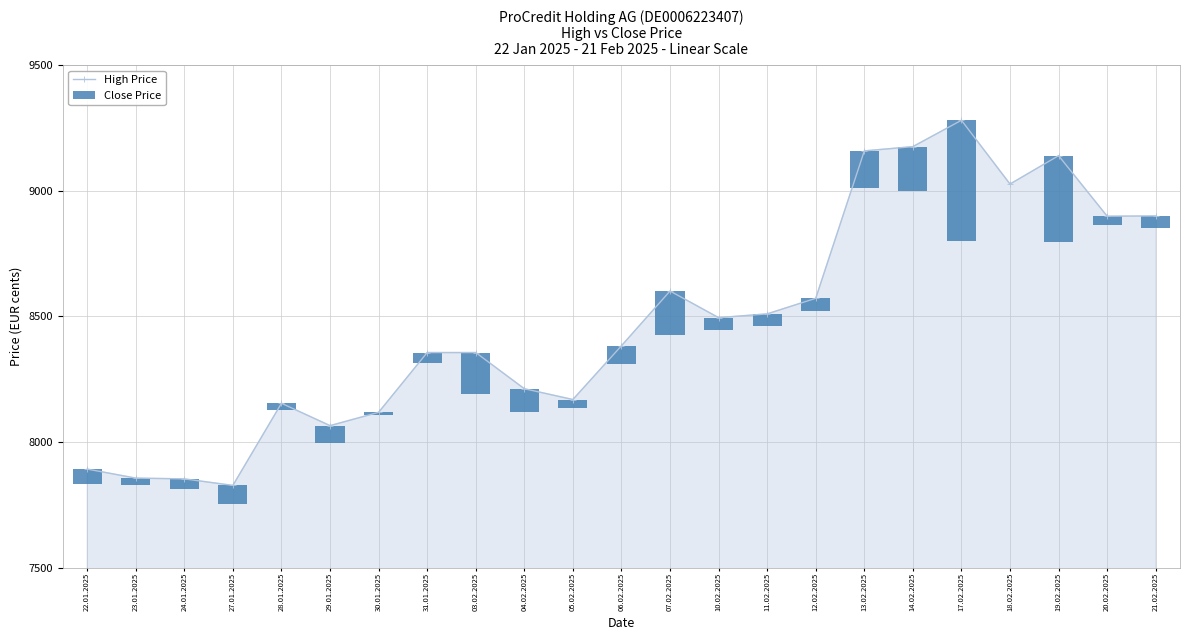

Are the bars grouped side by side (vs. stacked)?

Yes